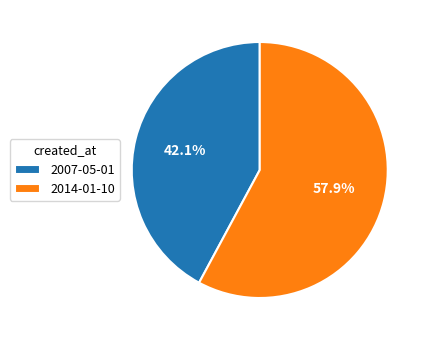

To the nearest percent, what is the average slice percentage?

50%